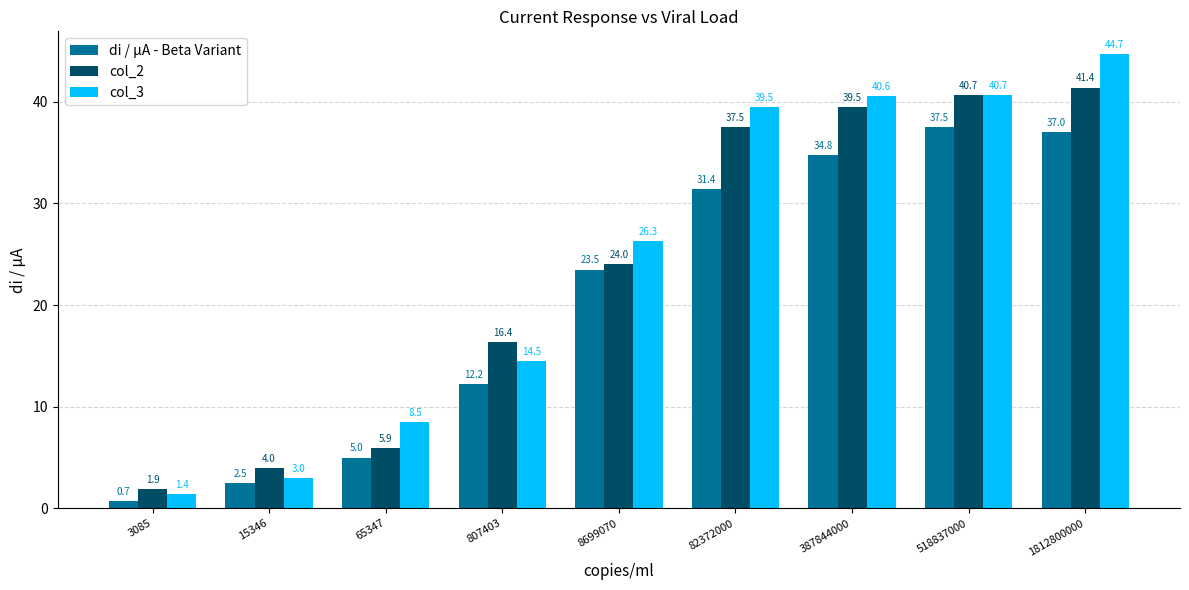

At which category is the sum across all series the highest?

1812800000